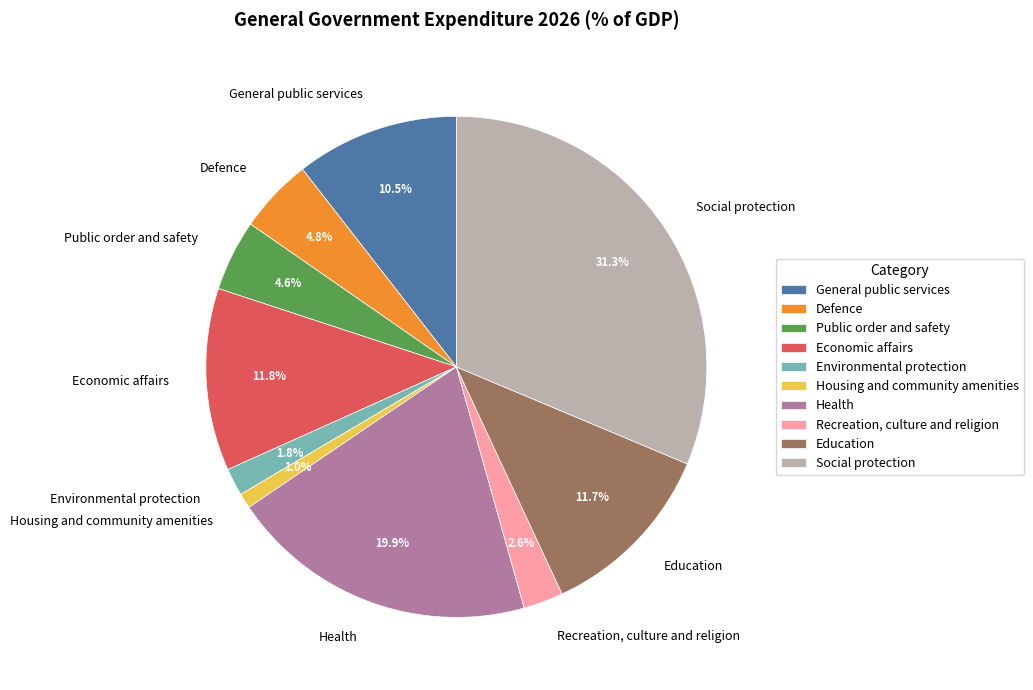

Combined, what portion of the pie is Economic affairs and Defence?

16.6%